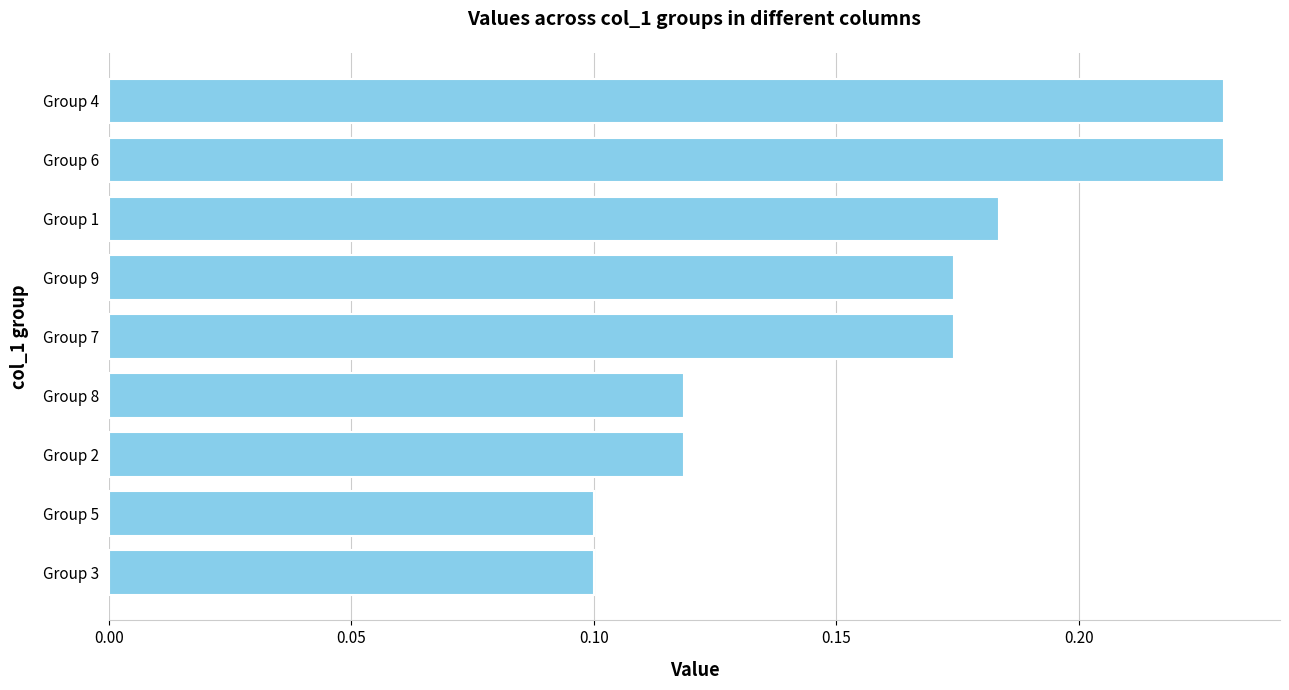

What is the sum of the values at Group 7 and Group 6?

0.4